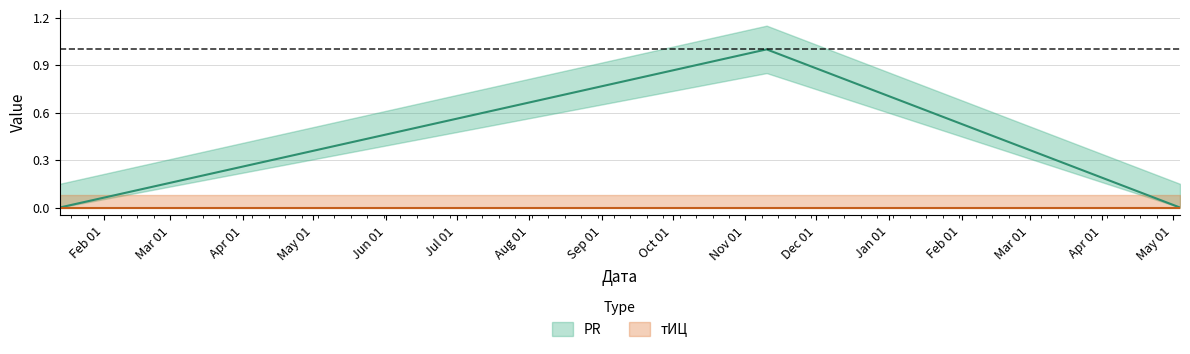

Which label corresponds to the smallest value in the chart?

2011-01-13